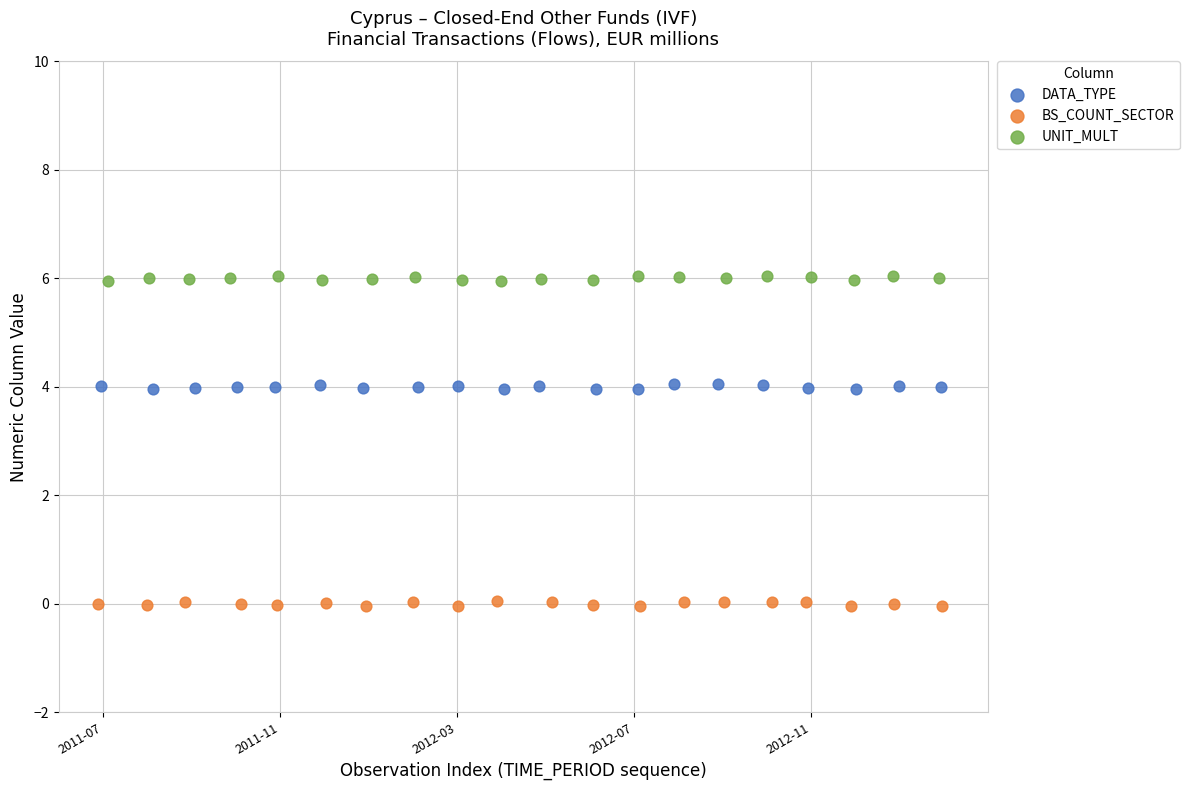

Which series contains the highest Y value?

UNIT_MULT